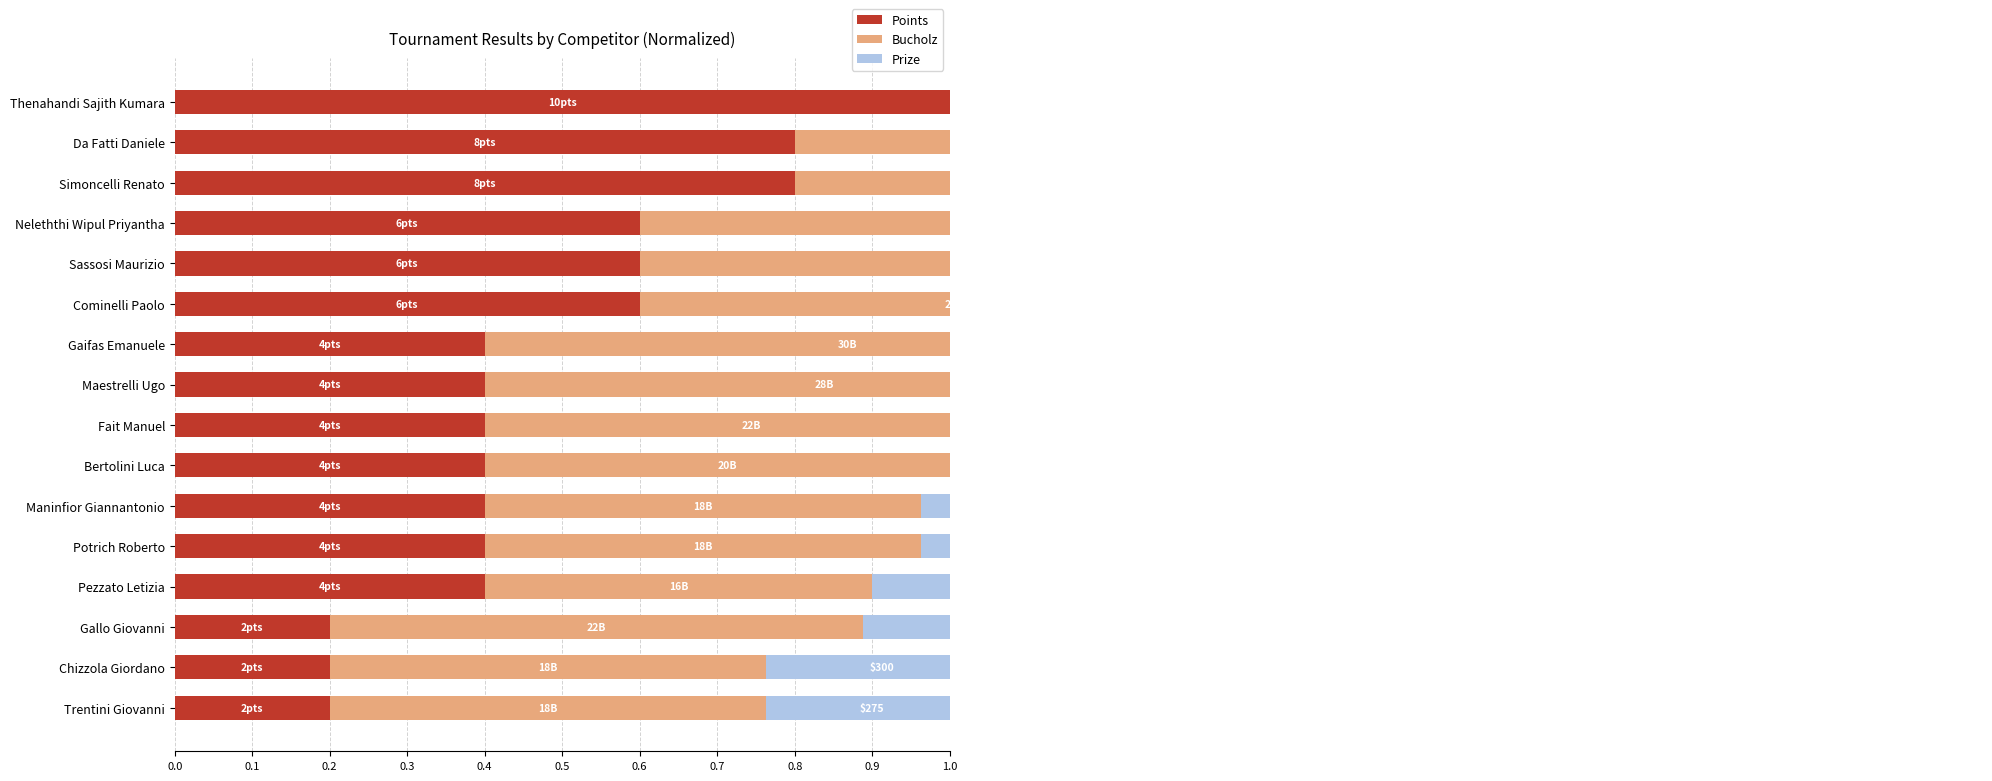

Reading left to right, extract all data points from this chart.

Points: 1.0	0.8	0.8	0.6	0.6	0.6	0.4	0.4	0.4	0.4	0.4	0.4	0.4	0.2	0.2	0.2
Bucholz: 0.8	1.0	0.8	1.0	0.9	0.8	0.9	0.9	0.7	0.6	0.6	0.6	0.5	0.7	0.6	0.6
Prize: 1.0	0.9	0.8	0.8	0.7	0.6	0.6	0.5	0.5	0.5	0.4	0.4	0.4	0.3	0.3	0.3